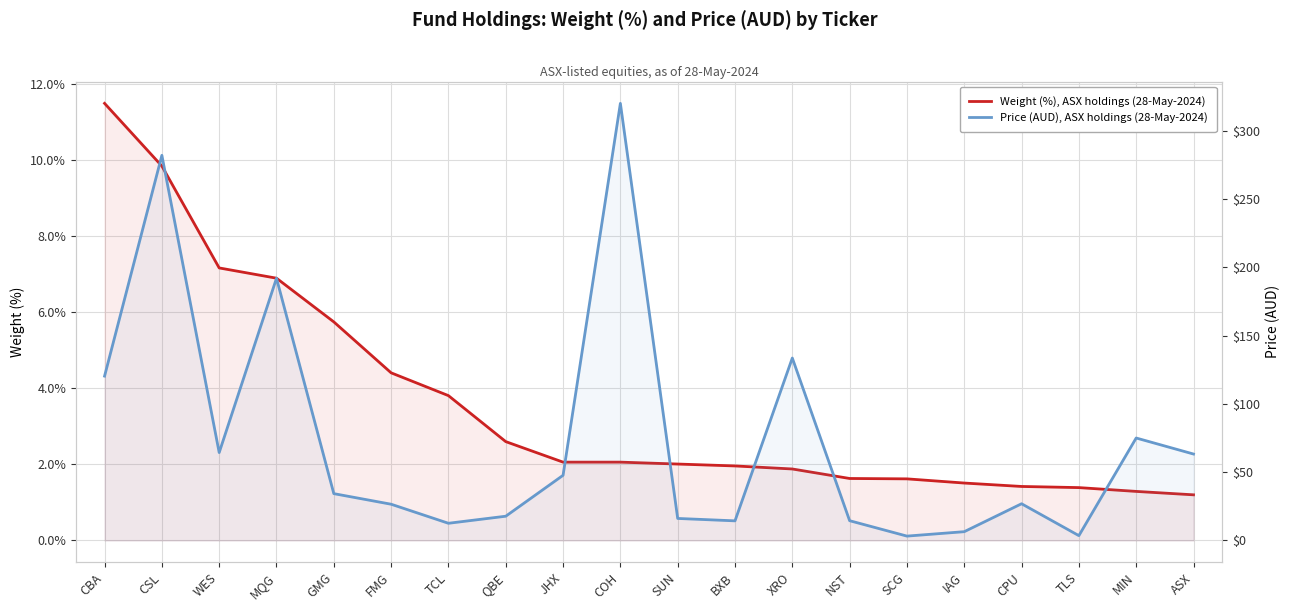

True or false: Price (AUD), ASX holdings (28-May-2024) and Weight (%), ASX holdings (28-May-2024) cross at least once.

False